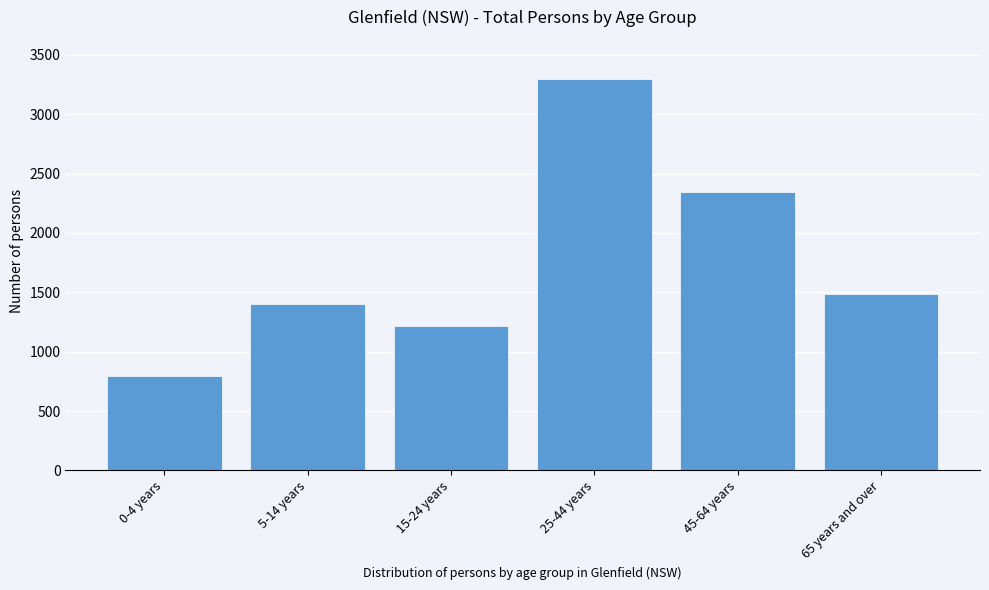

Reading left to right, what are all the values shown in this chart?

0-4 years=799	5-14 years=1405	15-24 years=1213	25-44 years=3300	45-64 years=2343	65 years and over=1484